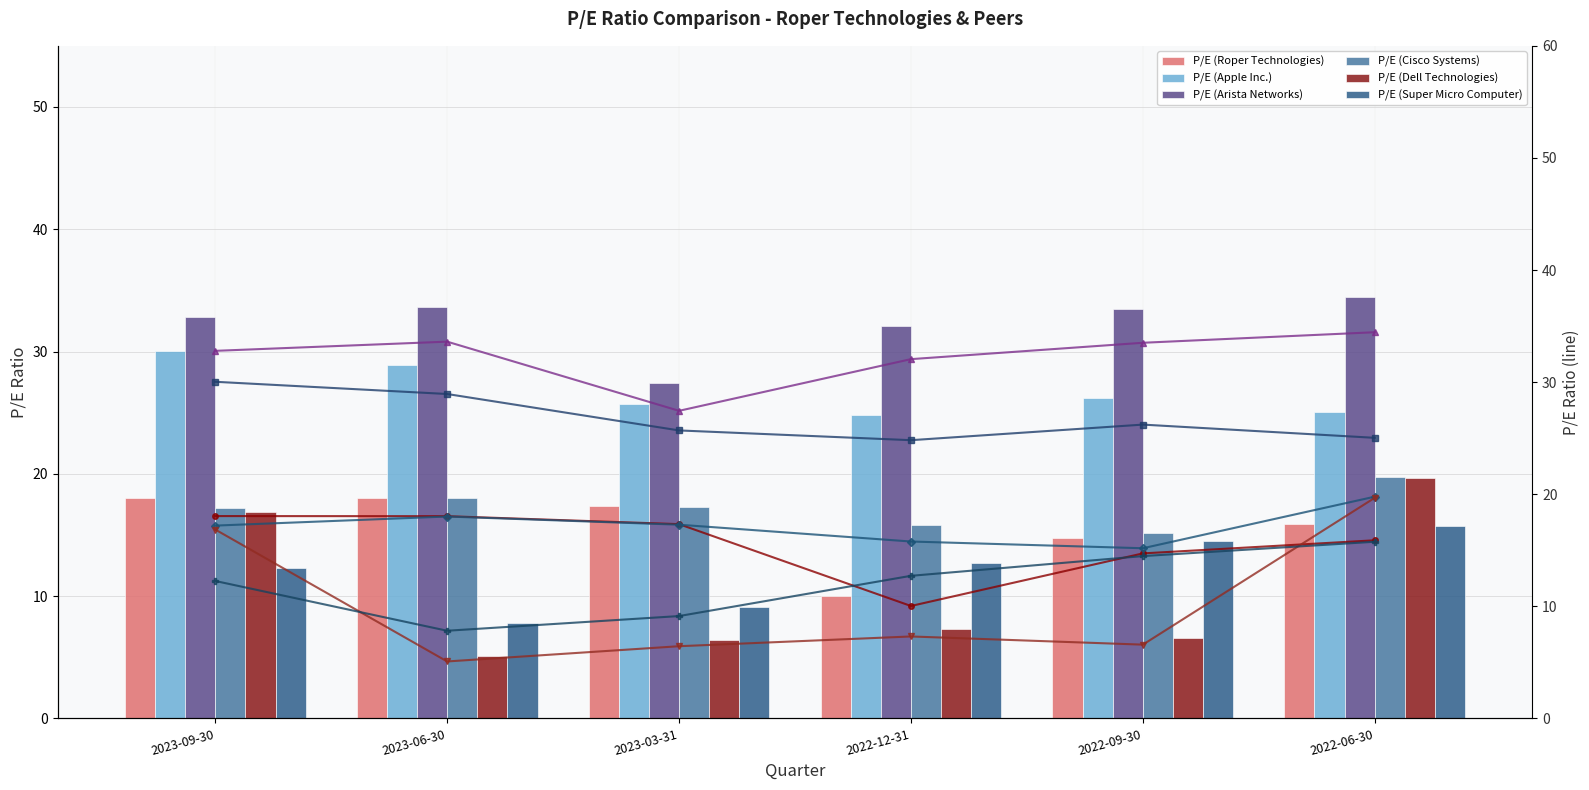

What is the difference between the P/E (Arista Networks) values at 2023-09-30 and 2023-03-31?

5.3